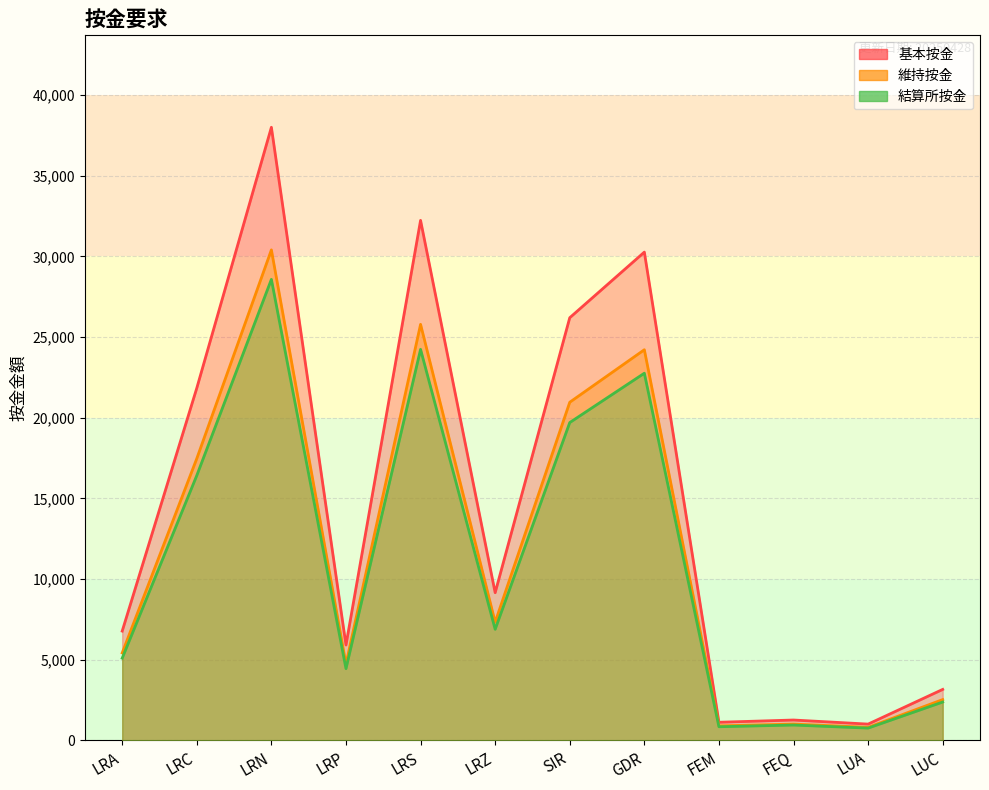

What is the average value of the 維持按金 series?

11793